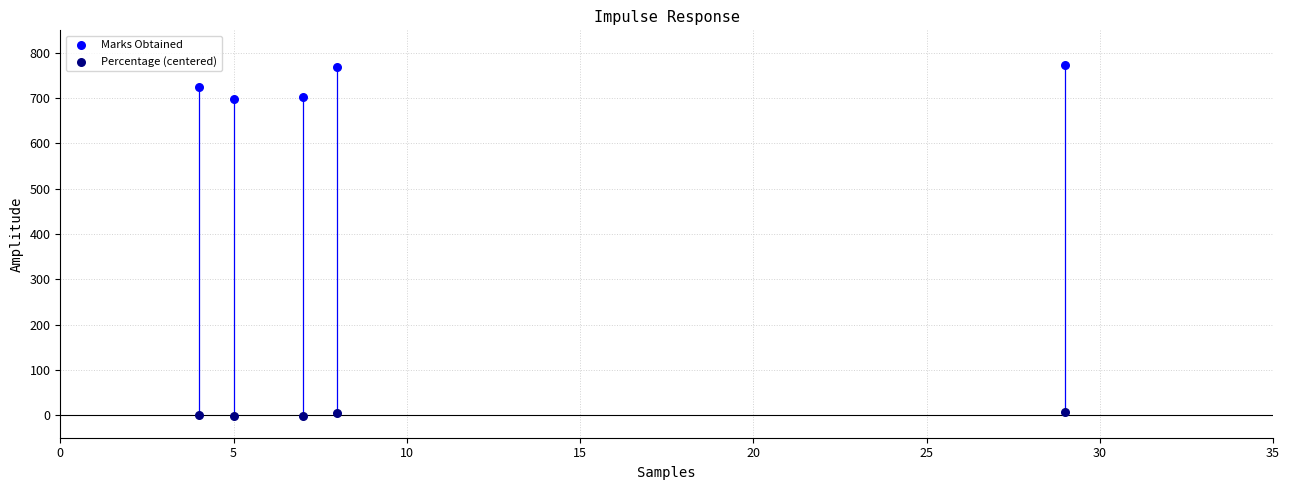

Which series has the widest spread of Y values?

Marks Obtained